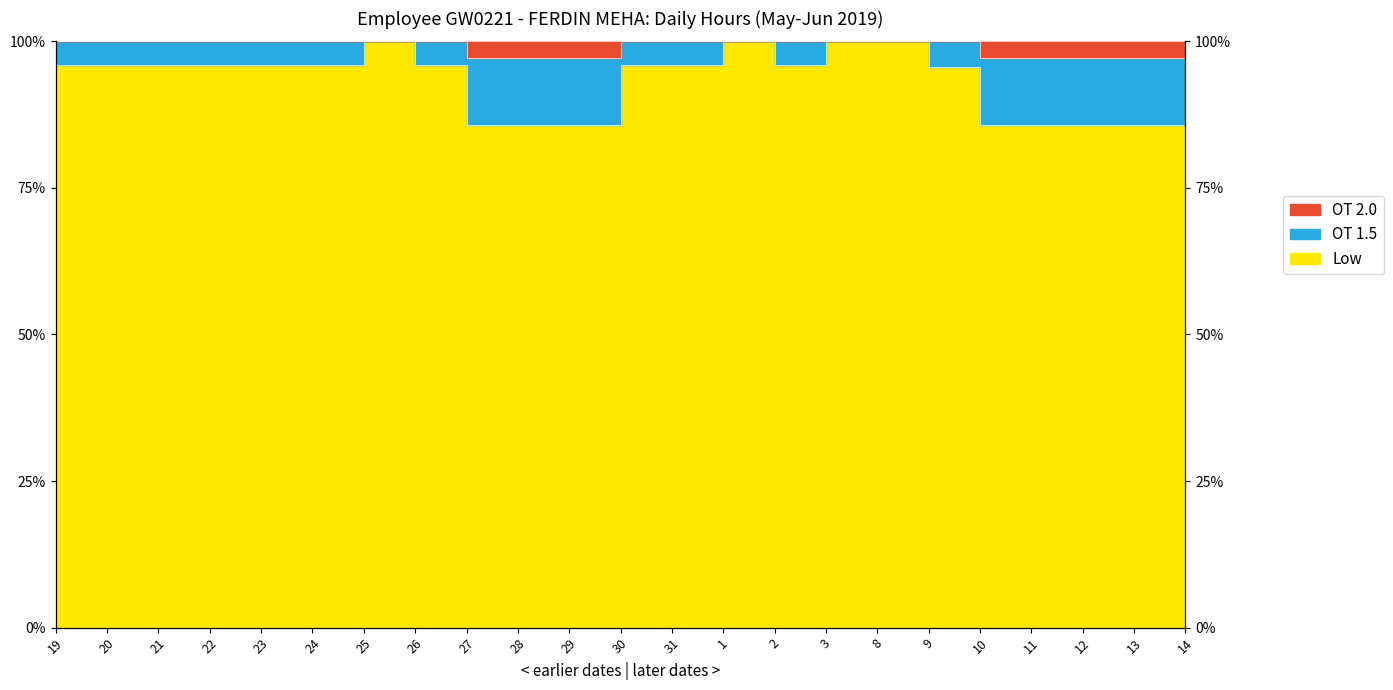

True or false: OT 2.0 has more than 1 interior local peaks.

True